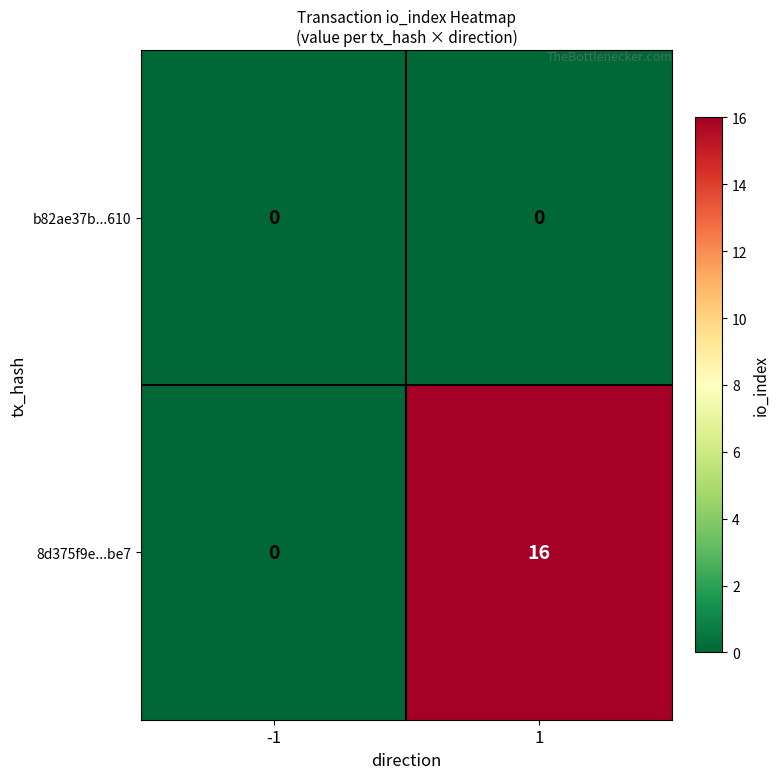

How many values in the 8d375f9e...be7 series are below 16?

1